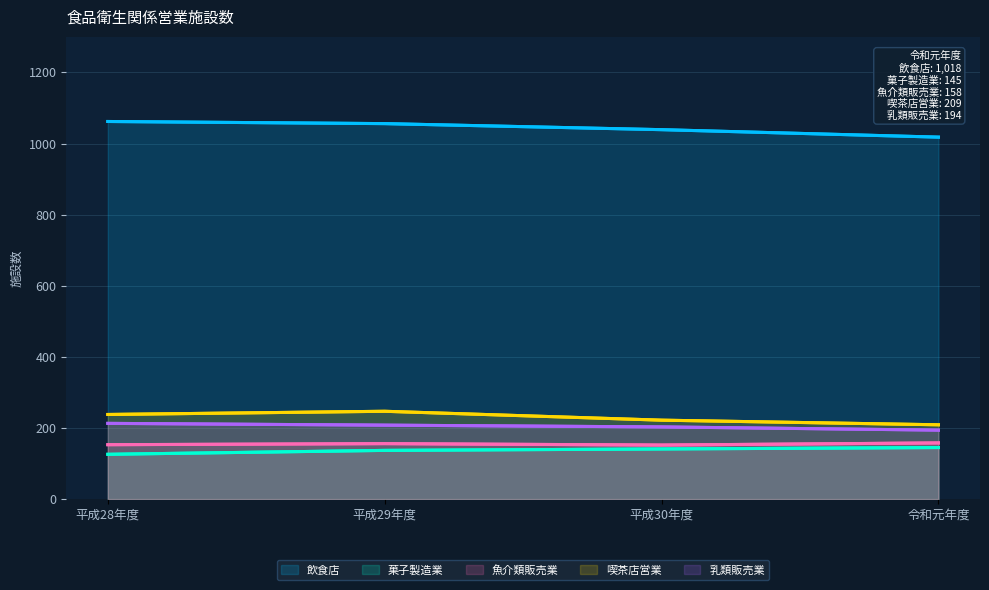

What is the difference between the maximum and minimum values in the 喫茶店営業 series?

38